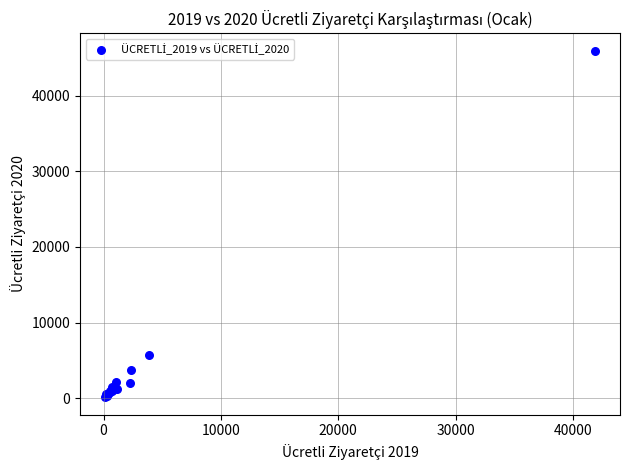

What Y value in the scatter plot is closest to 23031?

5708